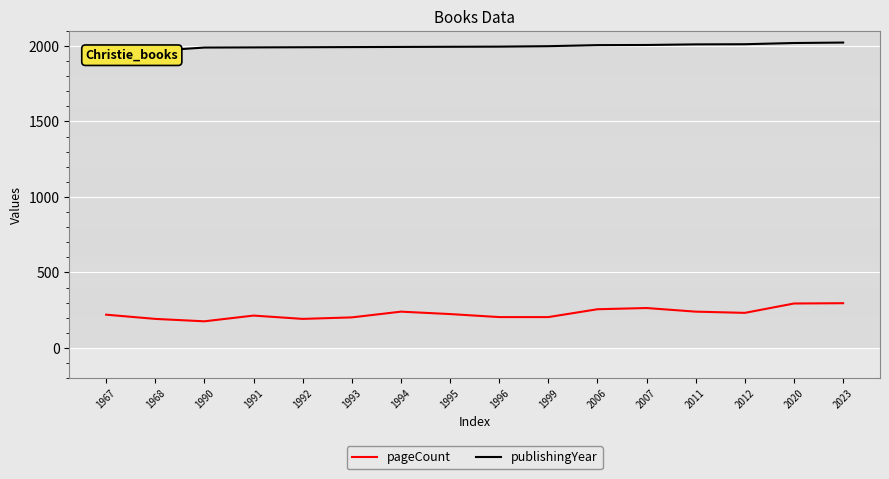

What is the minimum value shown in the chart?

176